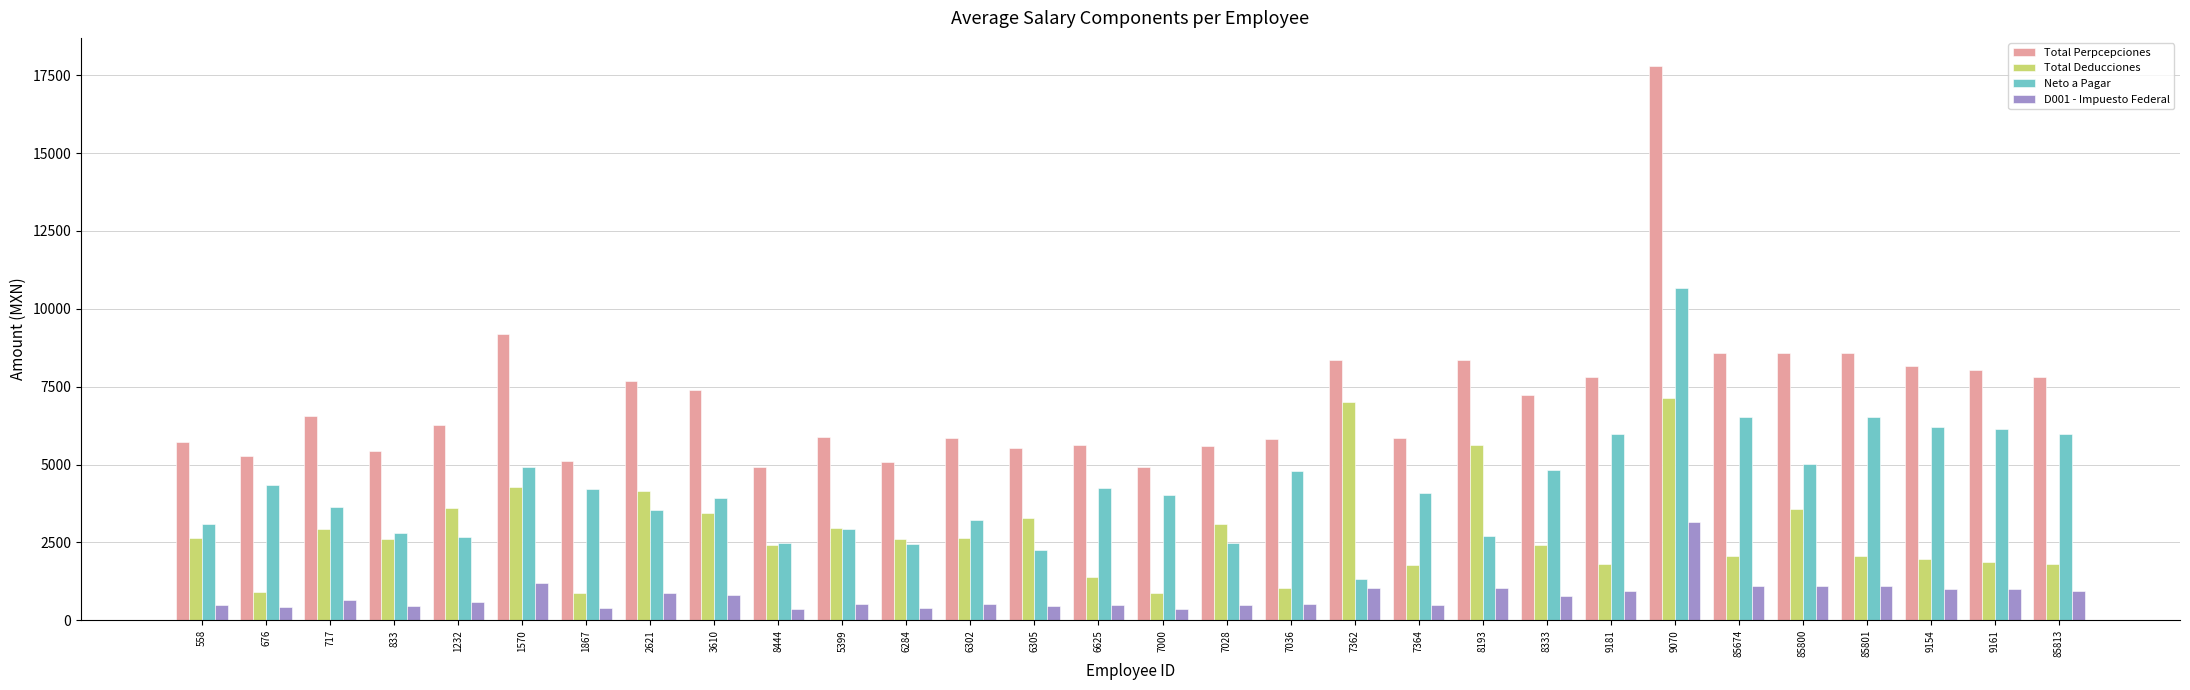

Which category has the highest value in the D001 - Impuesto Federal series?

9070